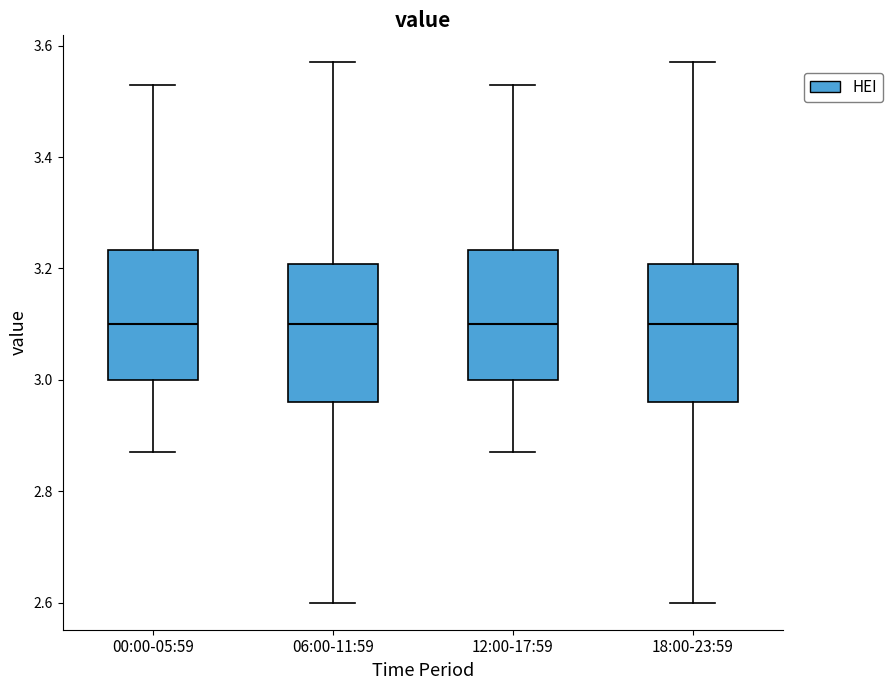

Where does the upper whisker of the box for 00:00-05:59 end on the y-axis? The values are not printed on the chart, so give them approximately, as read against the axis.

3.54